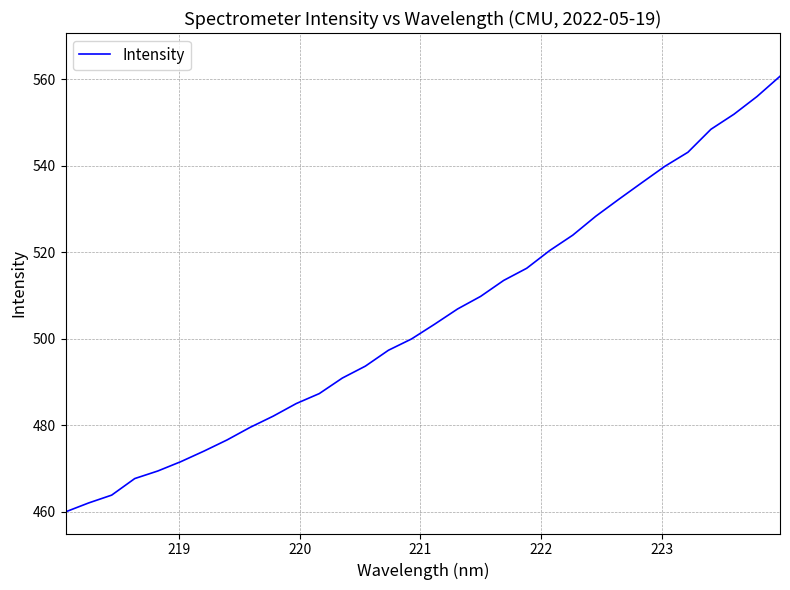

Count the number of data series in this chart.

1